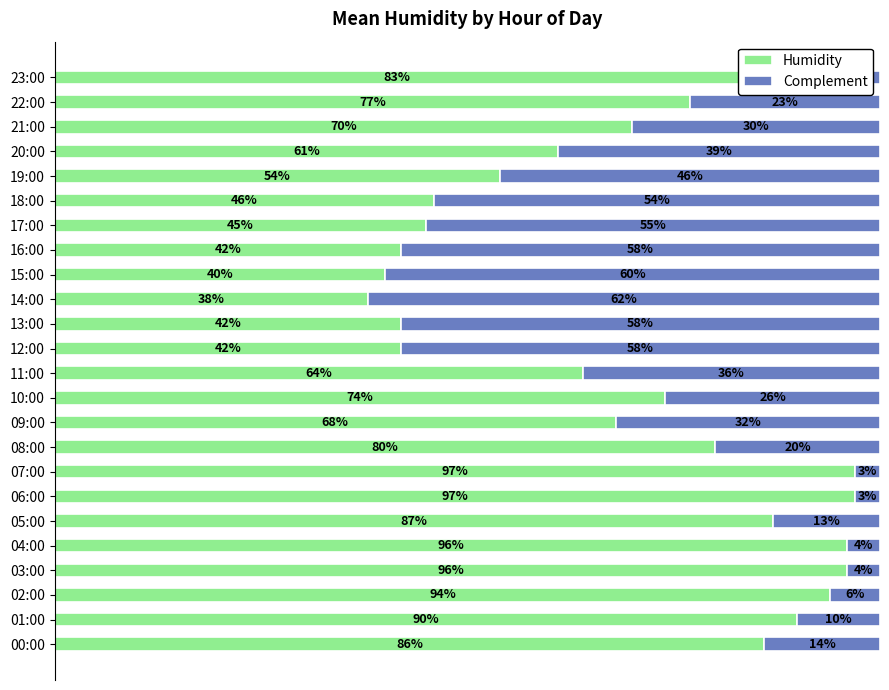

Where is Humidity nearest to the value 67?

09:00